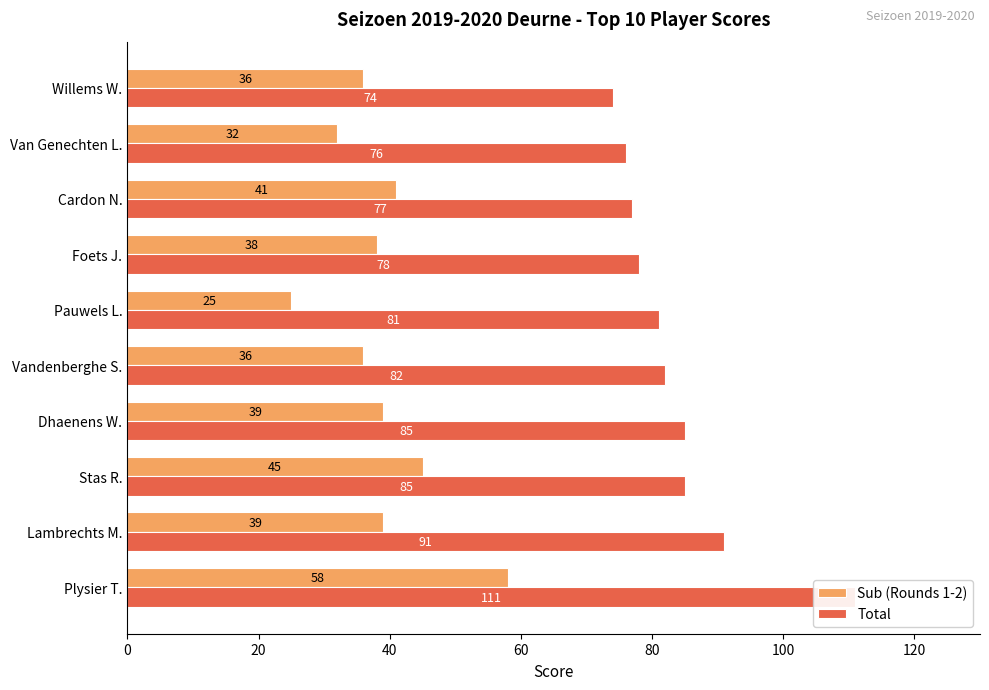

What is the average value of the Sub (Rounds 1-2) series?

39